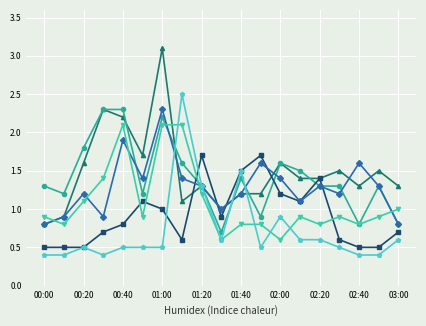

What is the minimum value shown in the chart?

0.4